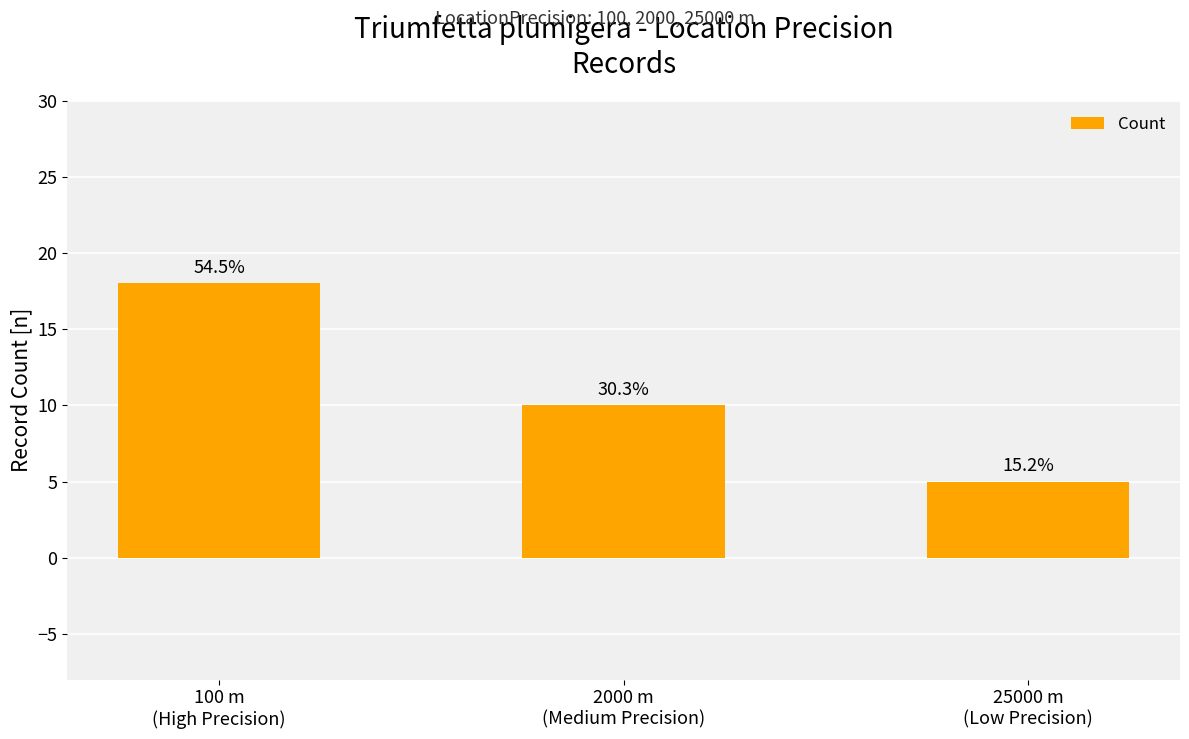

What is the sum of the values at 2000 m
(Medium Precision) and 100 m
(High Precision)?

28